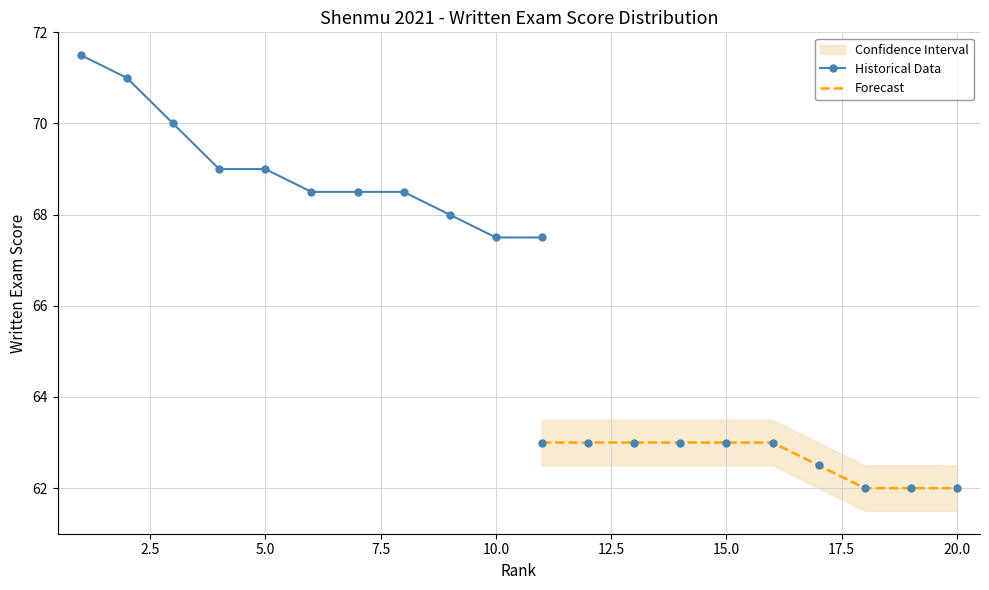

Which series contains the highest Y value?

Historical Data